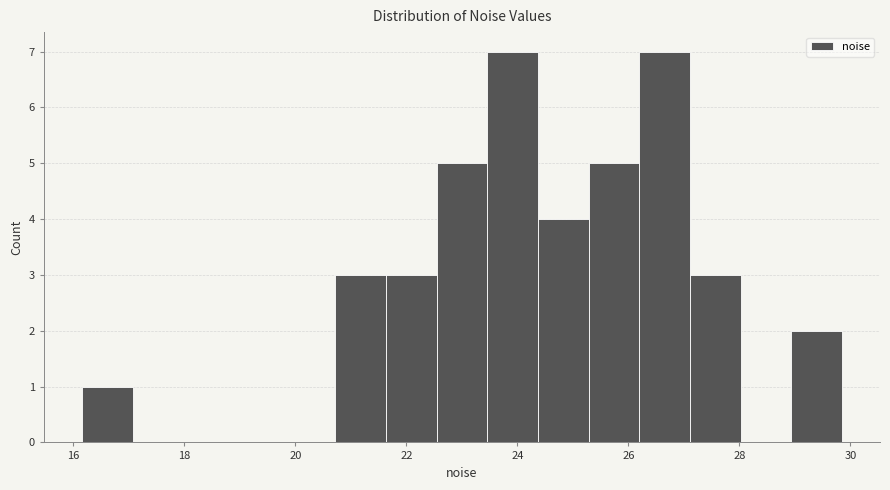

Reading left to right, list every bar in this chart as the range it spans on the x-axis followed by its height. Neither the bar edges nor the heights are printed on the chart, so give them approximately, as read against the axes.

16.2 to 17.0: 1
17.0 to 18.0: 0
18.0 to 18.8: 0
18.8 to 19.8: 0
19.8 to 20.8: 0
20.8 to 21.6: 3
21.6 to 22.6: 3
22.6 to 23.4: 5
23.4 to 24.4: 7
24.4 to 25.2: 4
25.2 to 26.2: 5
26.2 to 27.2: 7
27.2 to 28.0: 3
28.0 to 29.0: 0
29.0 to 29.8: 2